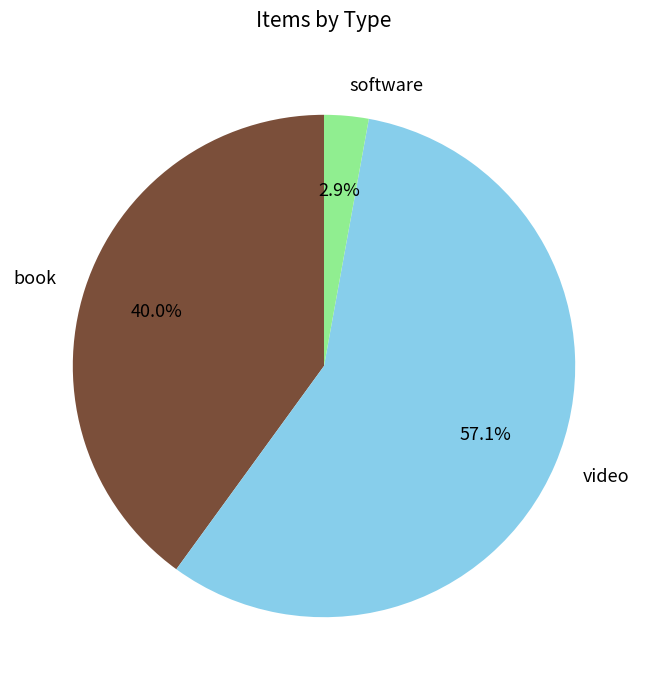

True or false: video accounts for 57% of the total.

True